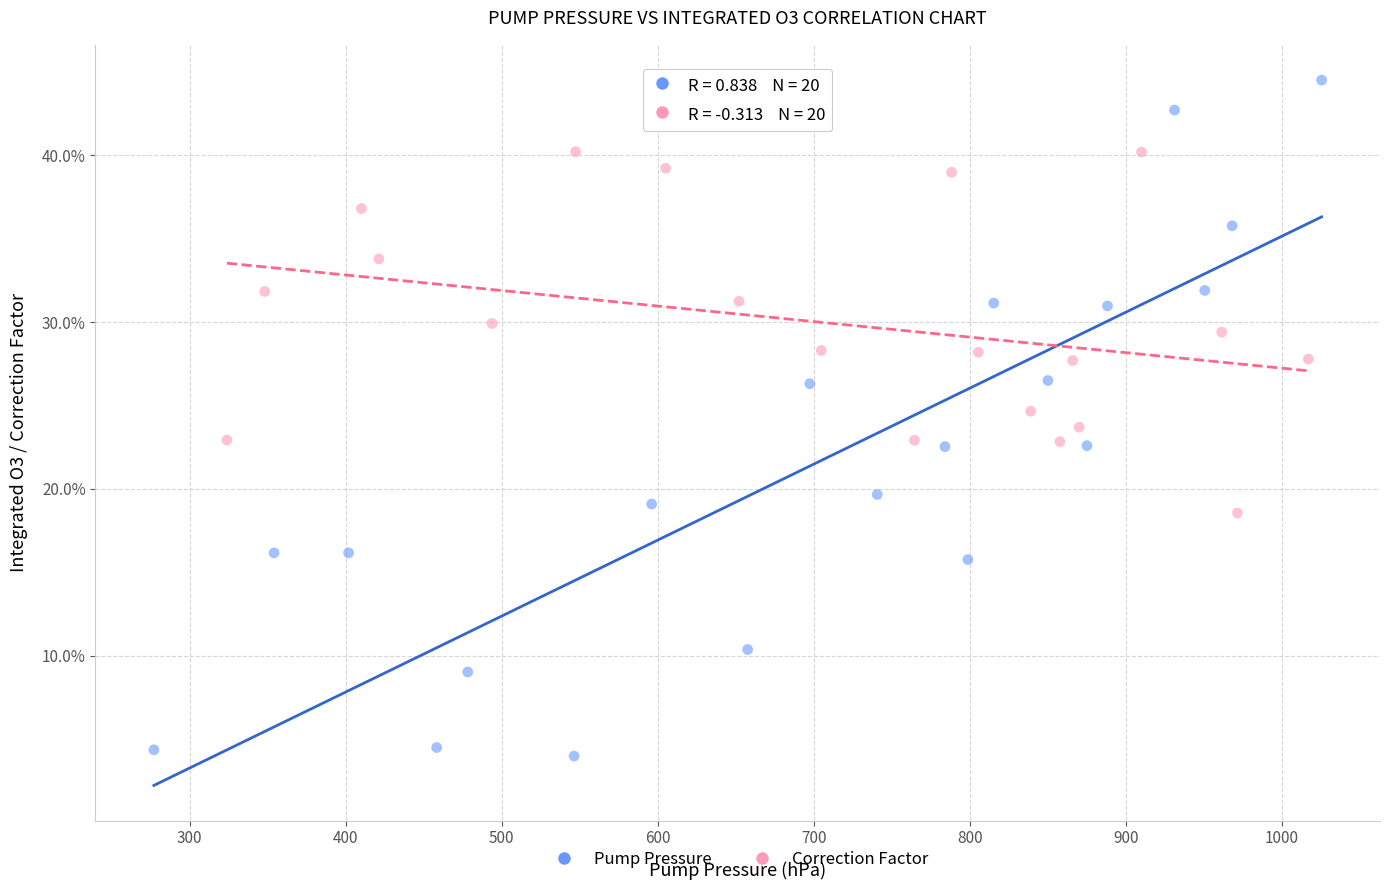

What are all the series names shown in the legend?

Pump Pressure, Correction Factor